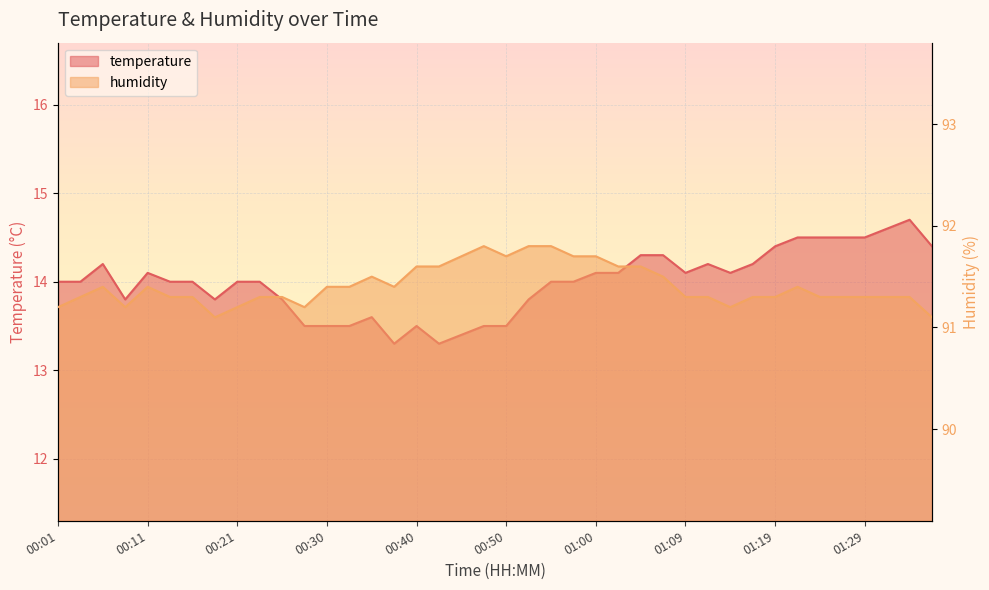

Which has a higher value, 00:40 or 01:29?

01:29